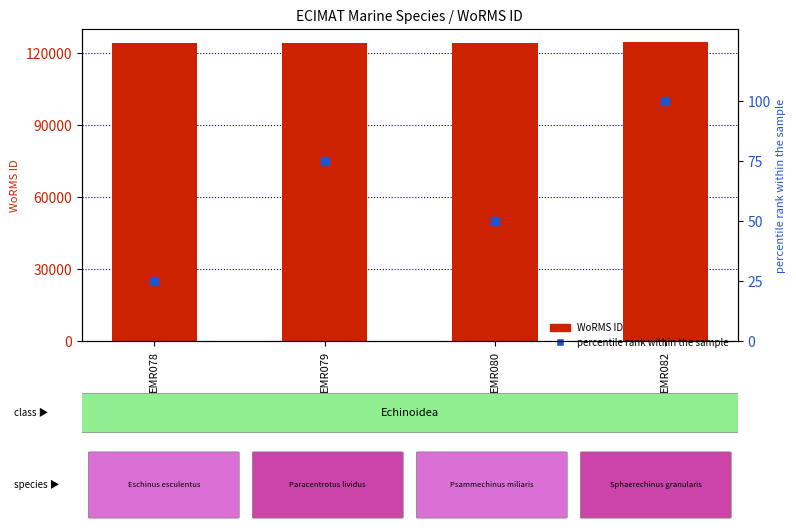

Which series reaches the maximum Y coordinate?

WoRMS ID